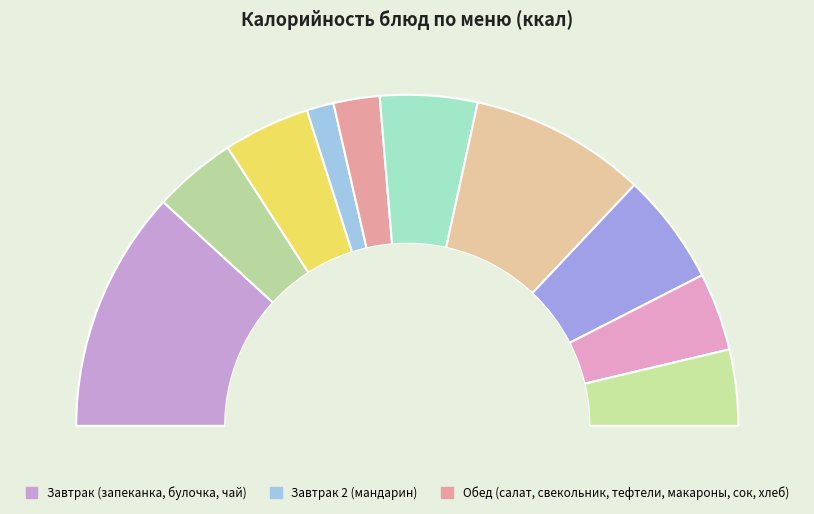

To the nearest percent, what percentage of the pie is Сок абрикосовый?

8%